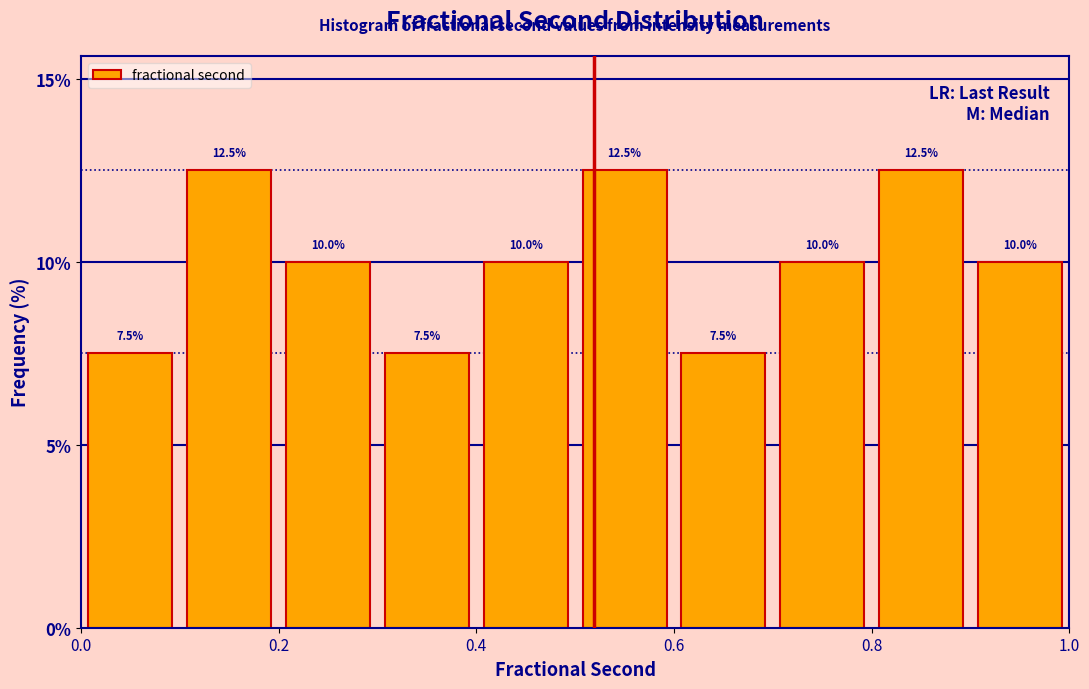

Reading left to right, transcribe this chart: for each bar, give the range it covers on the x-axis and its height.

0.0 to 0.1: 7.5
0.1 to 0.2: 12.5
0.2 to 0.3: 10.0
0.3 to 0.4: 7.5
0.4 to 0.5: 10.0
0.5 to 0.6: 12.5
0.6 to 0.7: 7.5
0.7 to 0.8: 10.0
0.8 to 0.9: 12.5
0.9 to 1.0: 10.0